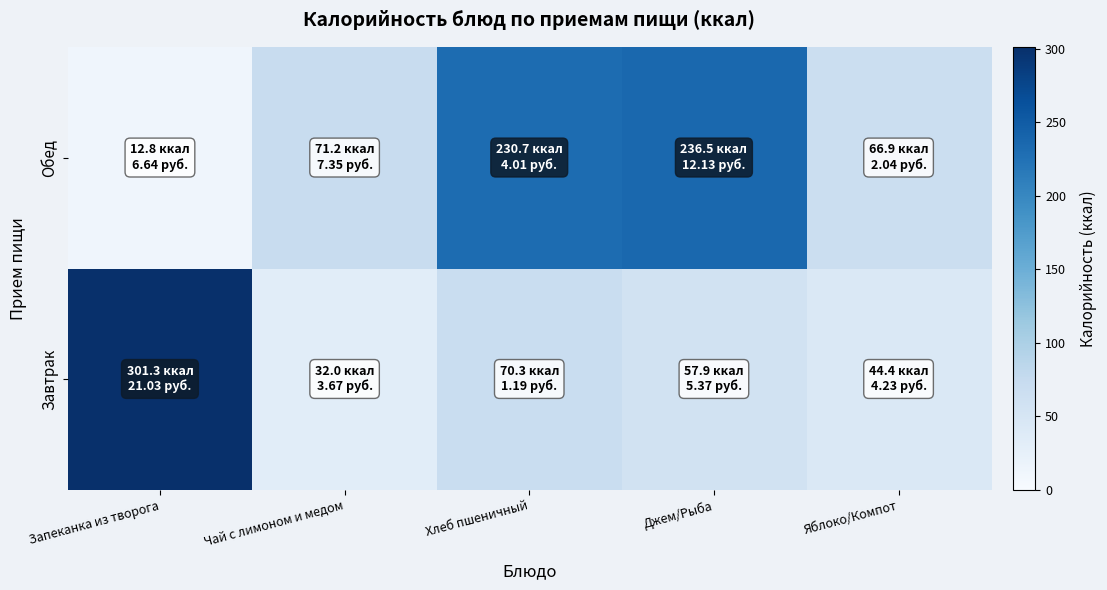

Reading left to right, list all the values displayed in this chart.

Завтрак: Запеканка из творога=301.3	Чай с лимоном и медом=32.0	Хлеб пшеничный=70.3	Джем/Рыба=57.9	Яблоко/Компот=44.4
Обед: Запеканка из творога=12.8	Чай с лимоном и медом=71.2	Хлеб пшеничный=230.7	Джем/Рыба=236.5	Яблоко/Компот=66.9